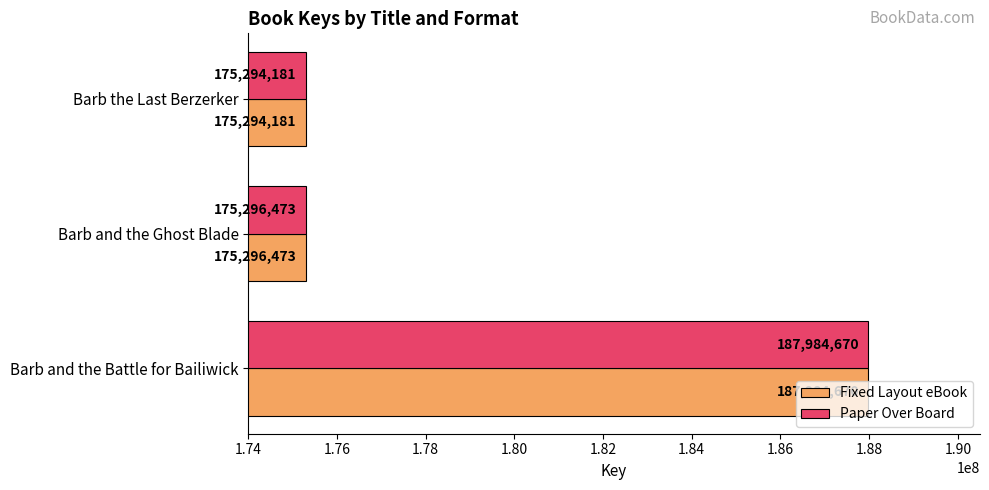

Is it true that Fixed Layout eBook equals 276056697 at Barb and the Battle for Bailiwick?

False